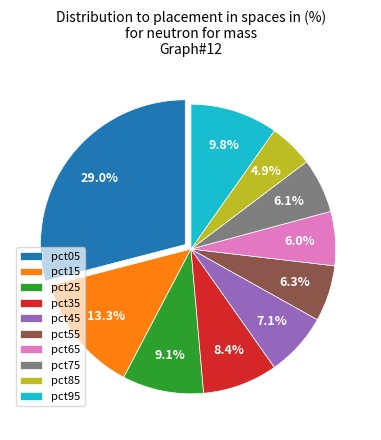

Is there a majority slice in this chart?

No